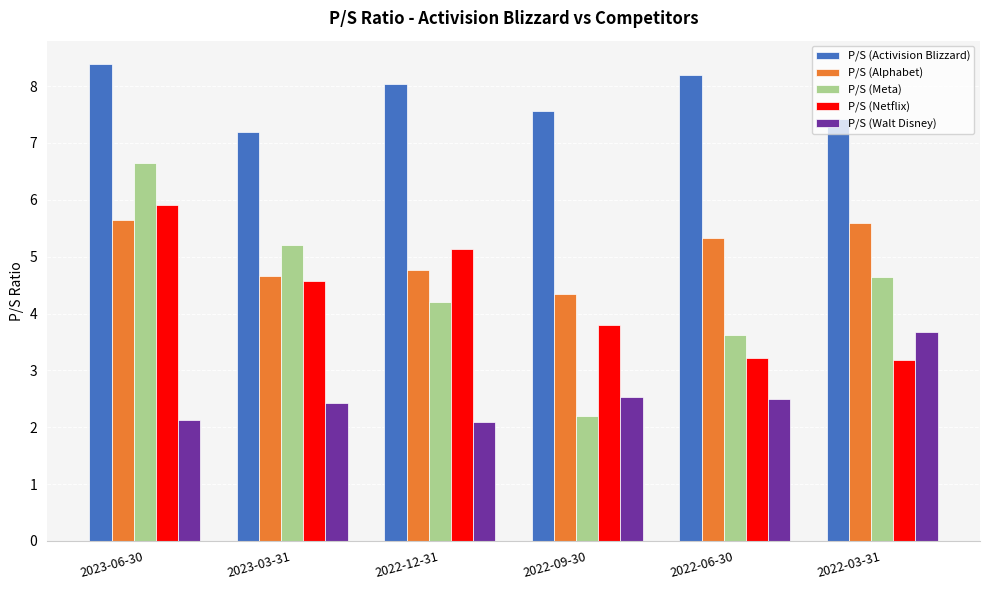

What position from the right is 2022-09-30?

3